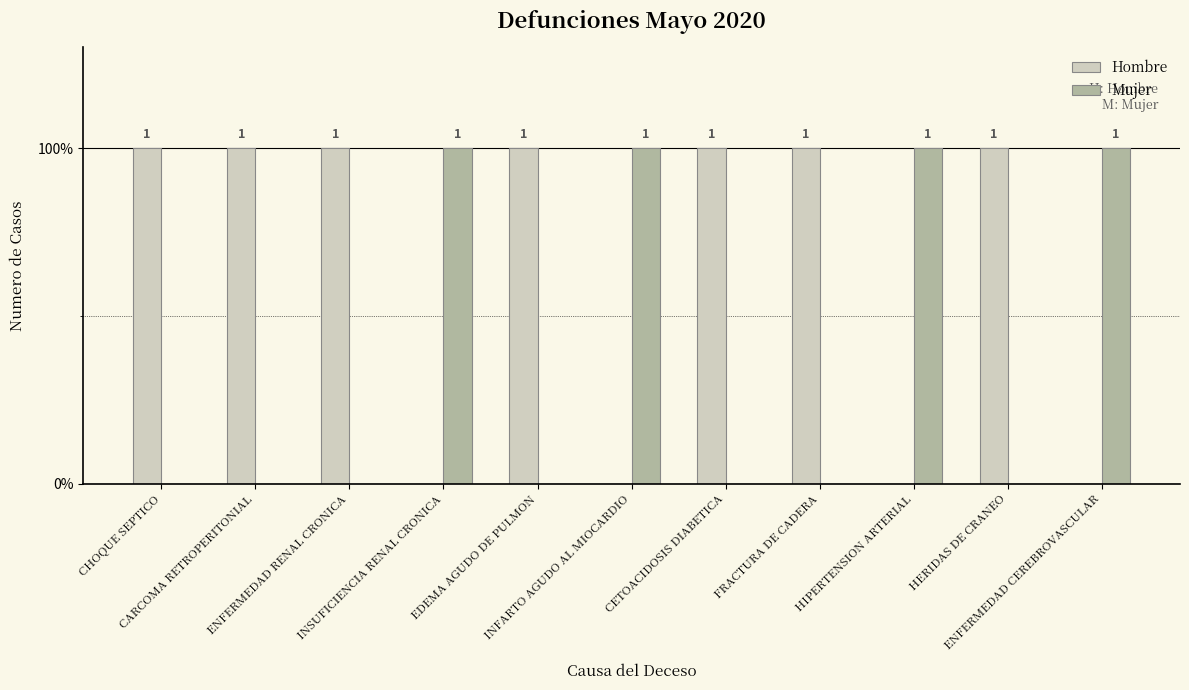

What are all the series names shown in the legend?

Hombre, Mujer